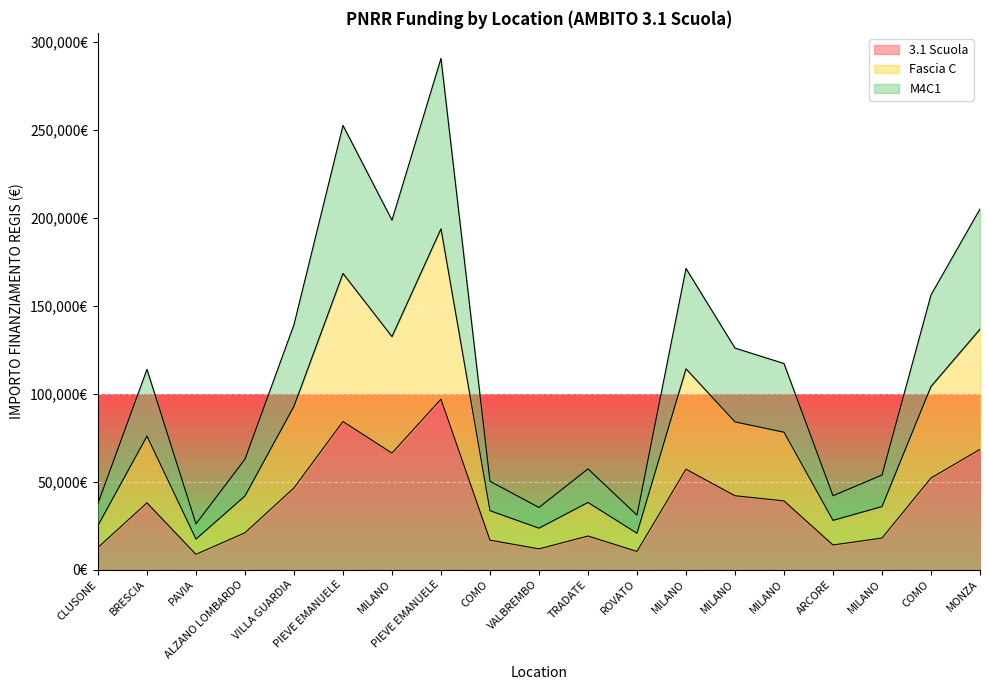

How many lines are shown in the chart?

3